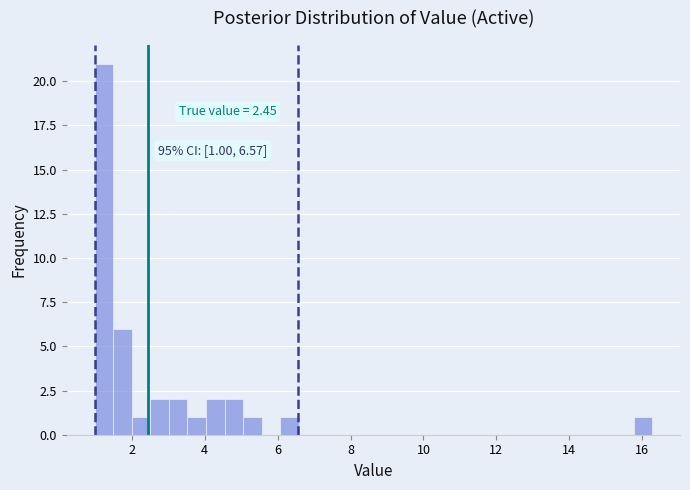

Around what value on the x-axis is the tallest bar? Give the approximate position of its centre, as read against the axis.

1.2